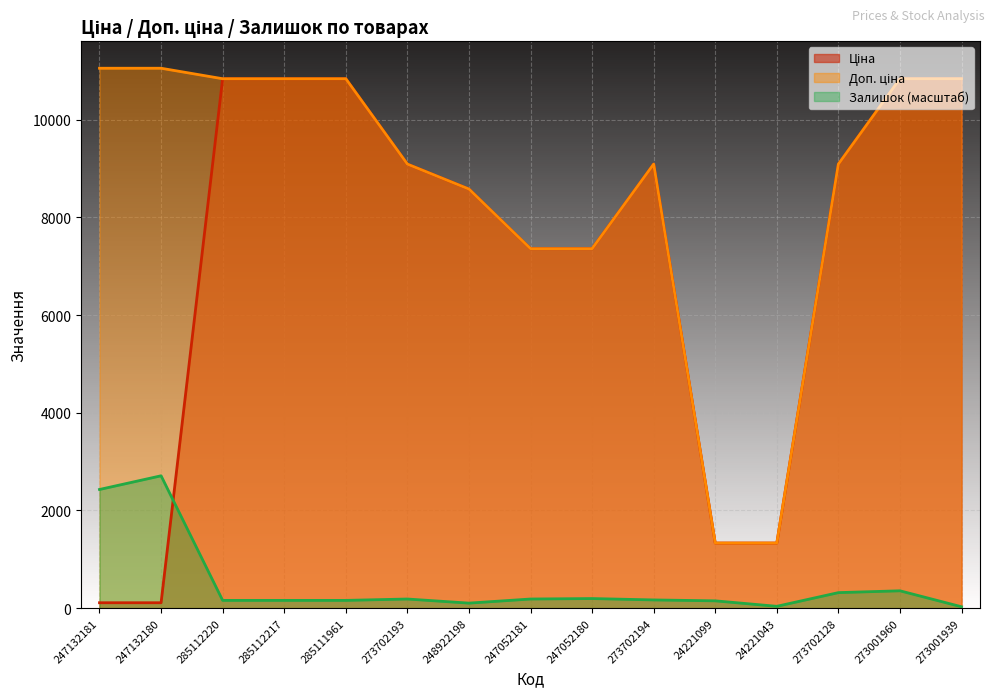

What is the sum of the Доп. ціна values at 247052181 and 247052180?

14720.4